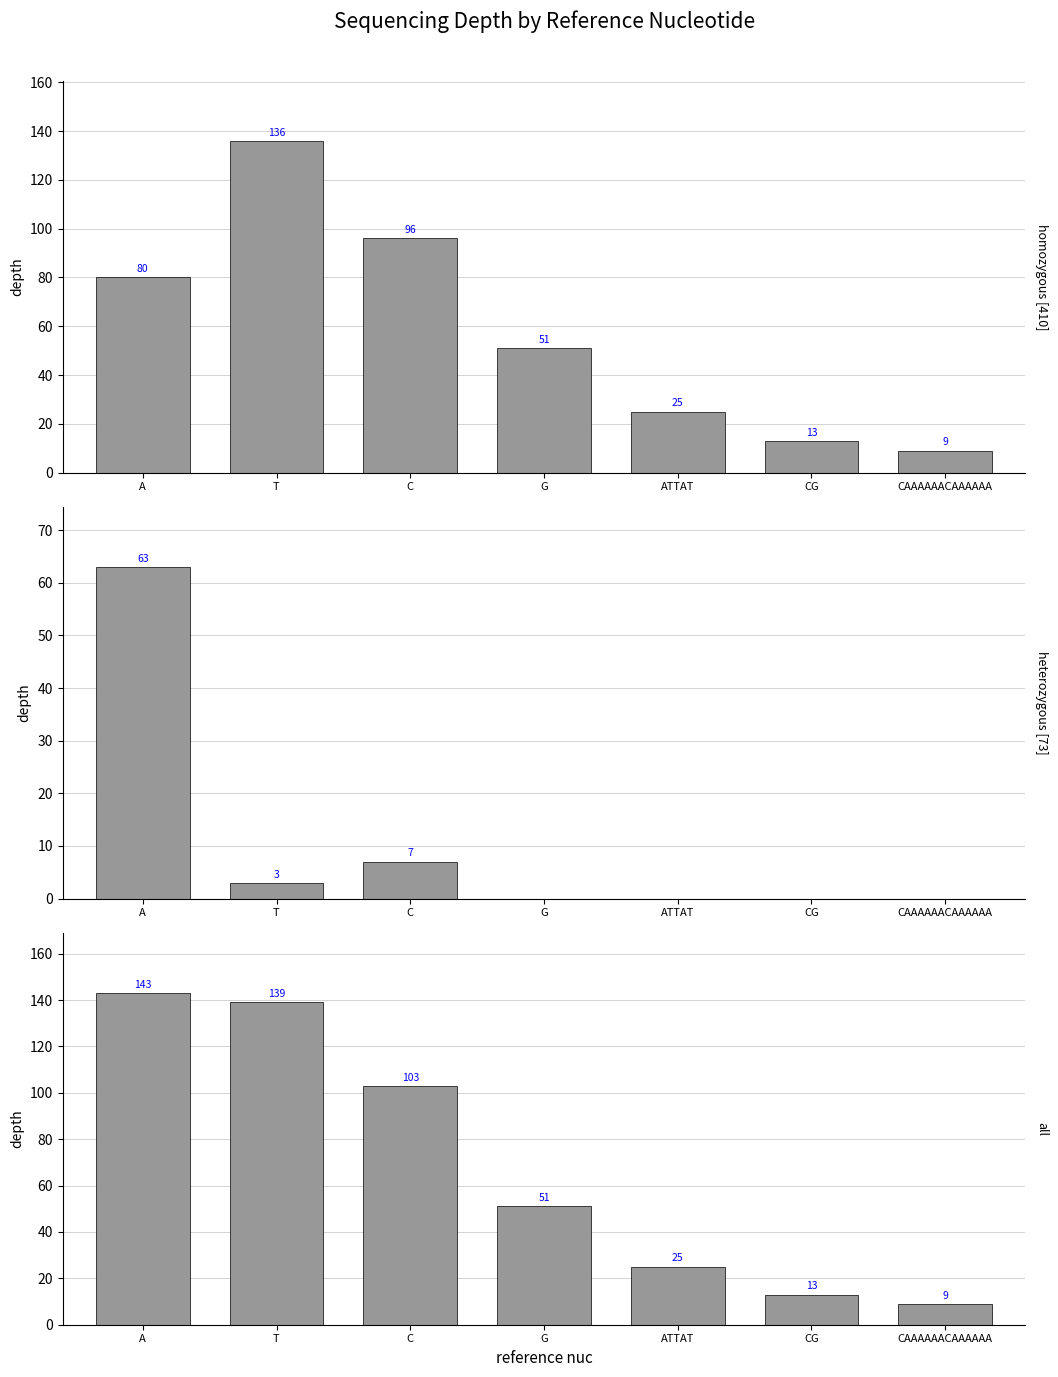

Is it true that homozygous [410] equals 13 at CG?

True